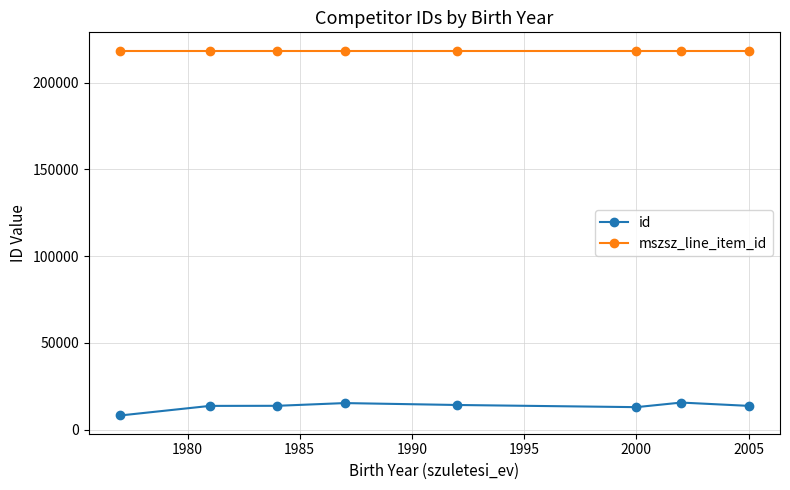

What is the minimum value for mszsz_line_item_id?

218404